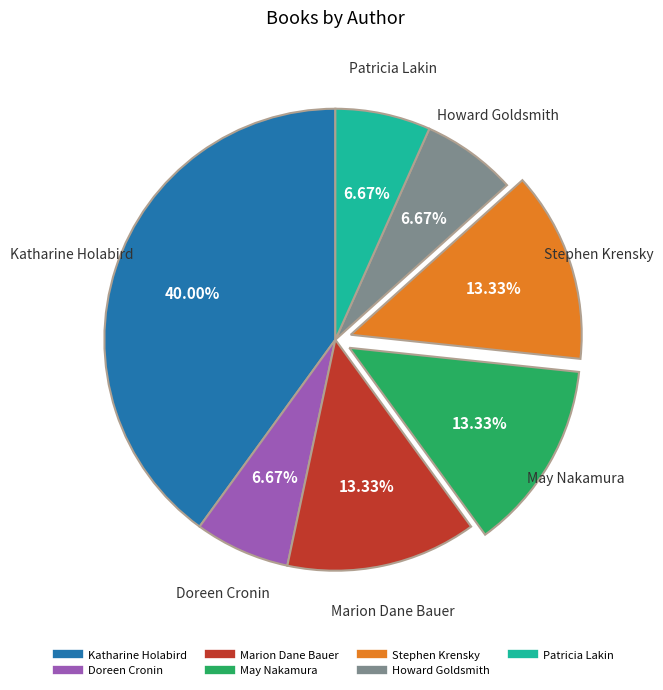

Is it true that Howard Goldsmith is 7% of the pie?

True